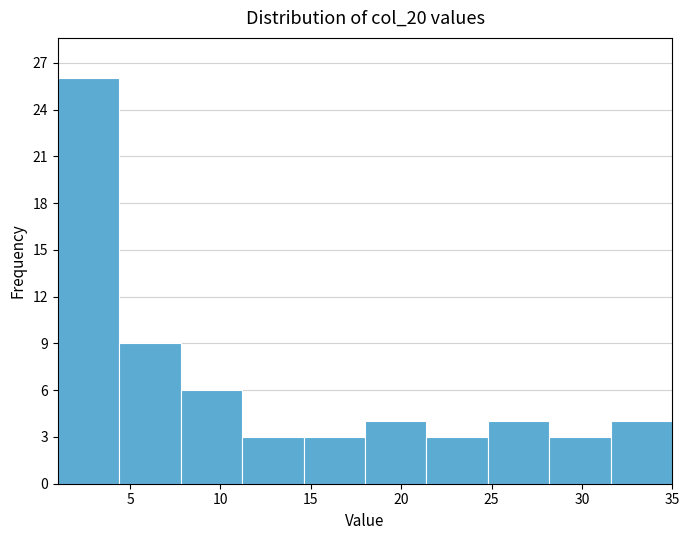

How tall is the bar that spans 18.0 to 21.4 on the x-axis? Neither the bar edges nor the heights are printed on the chart, so give them approximately, as read against the axes.

4